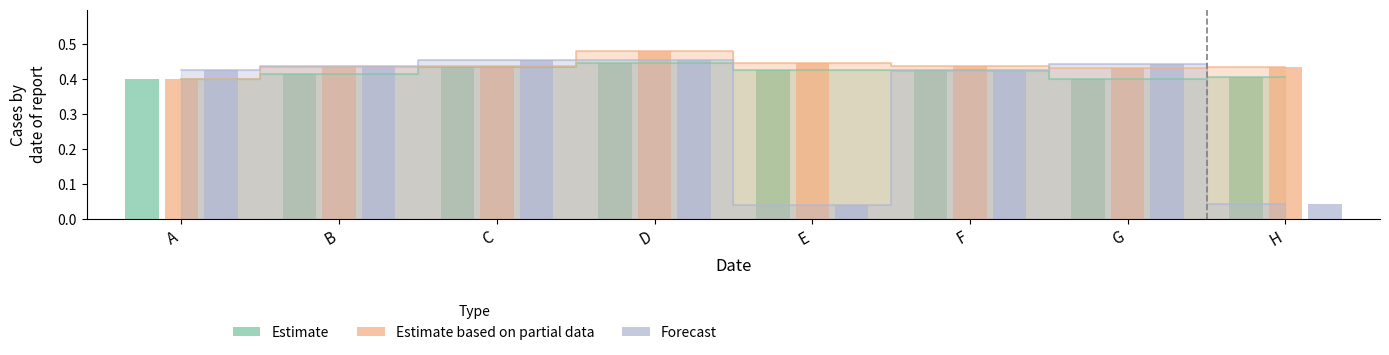

Which label corresponds to the smallest value in the chart?

E